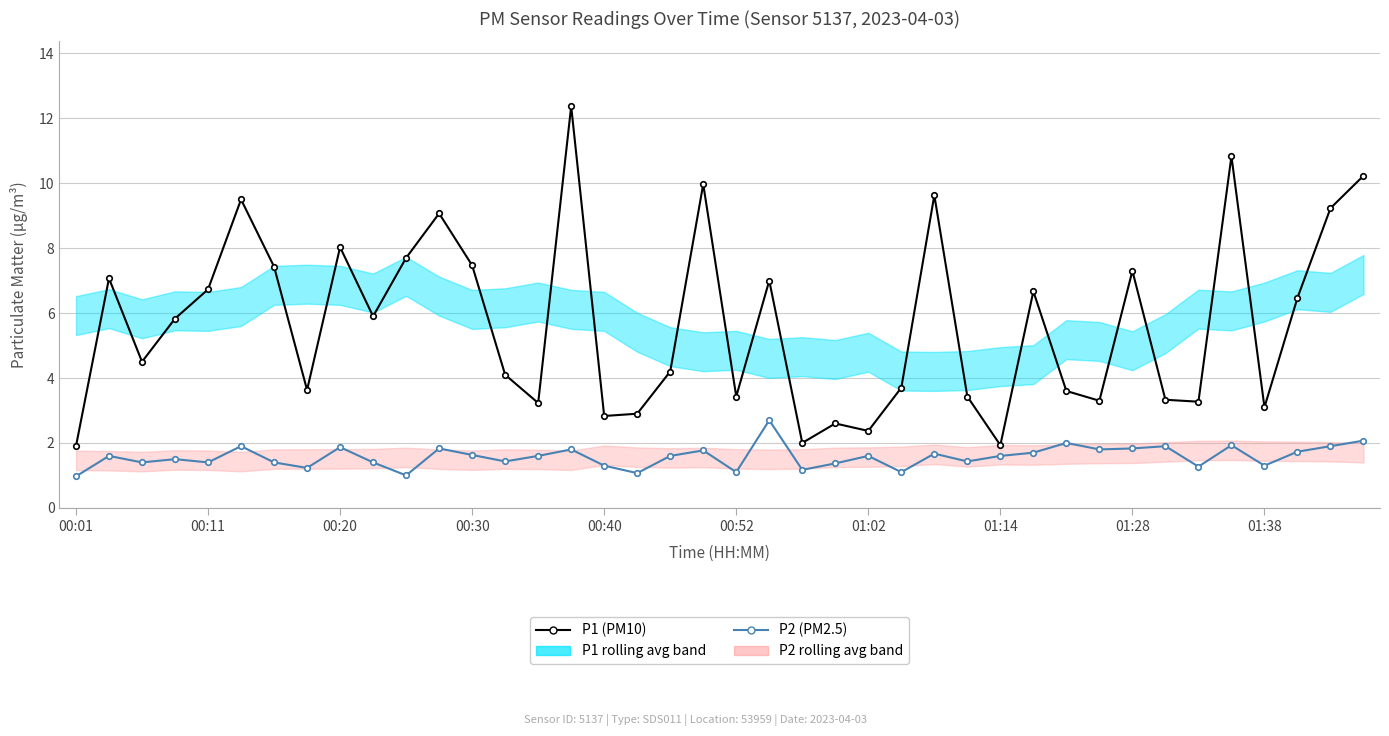

What is the difference between the maximum and minimum values in the P1 (PM10) series?

10.5